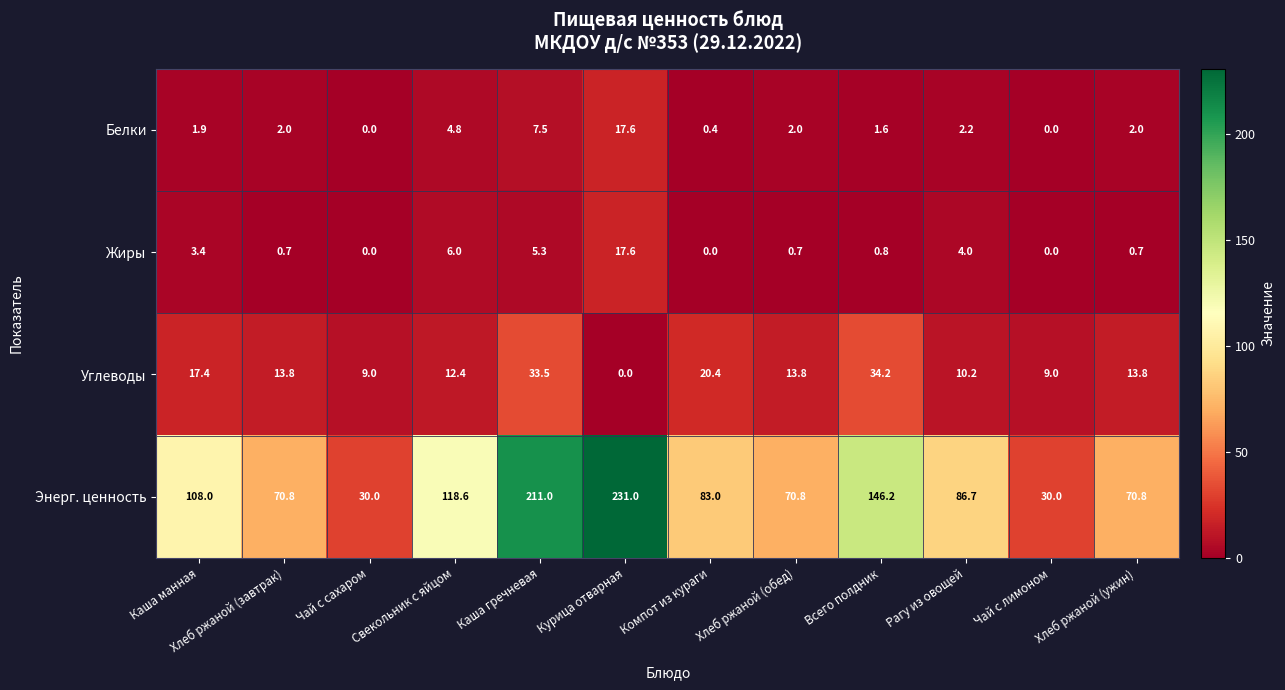

The Энерг. ценность series shows 211.0 at Каша гречневая. True or false?

True